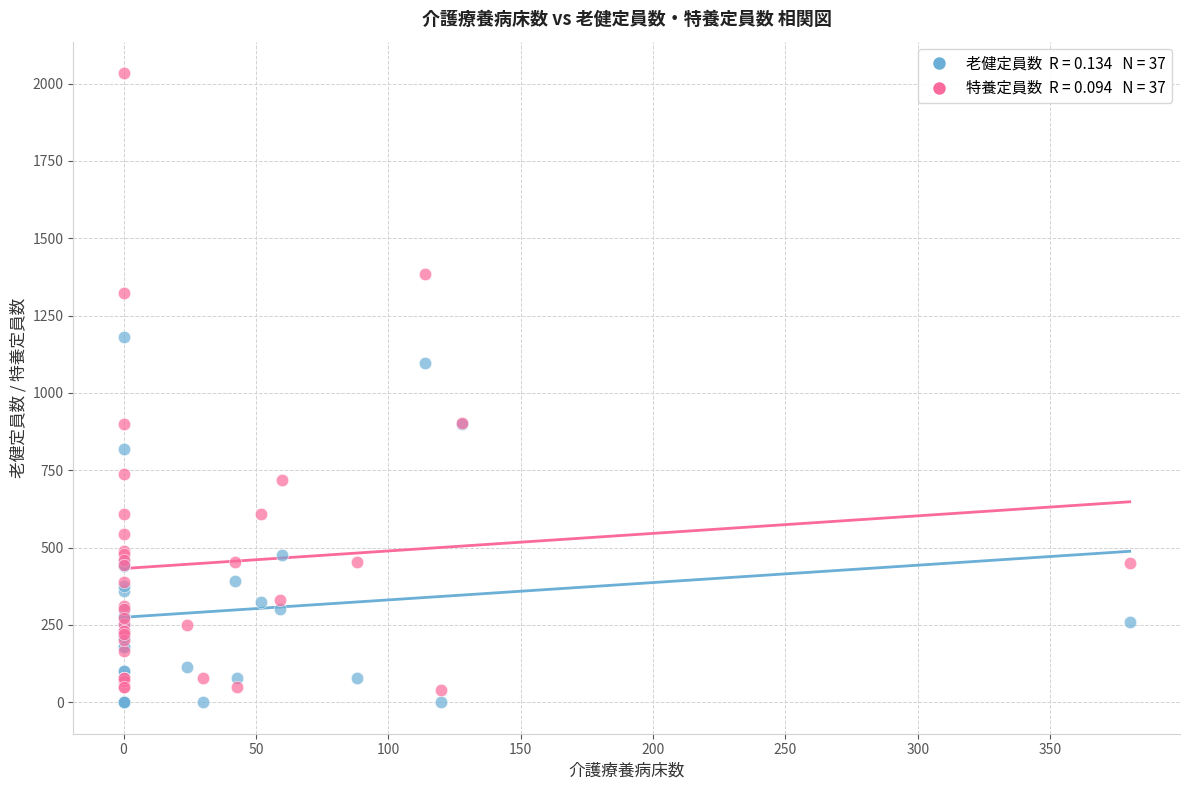

Across all series, what Y value is closest to 1017?

1096